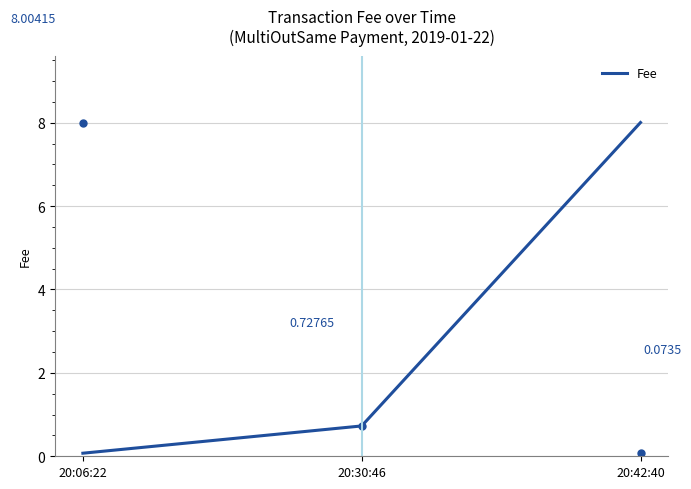

What is the difference between the maximum and minimum values?

7.9